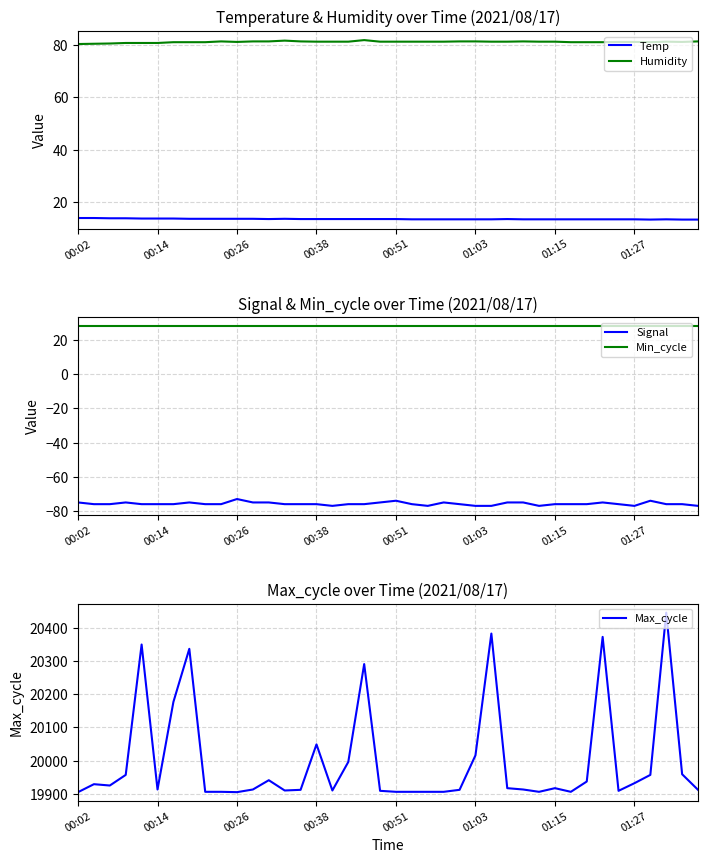

What is the approximate value of Max_cycle at 11?

19913.0